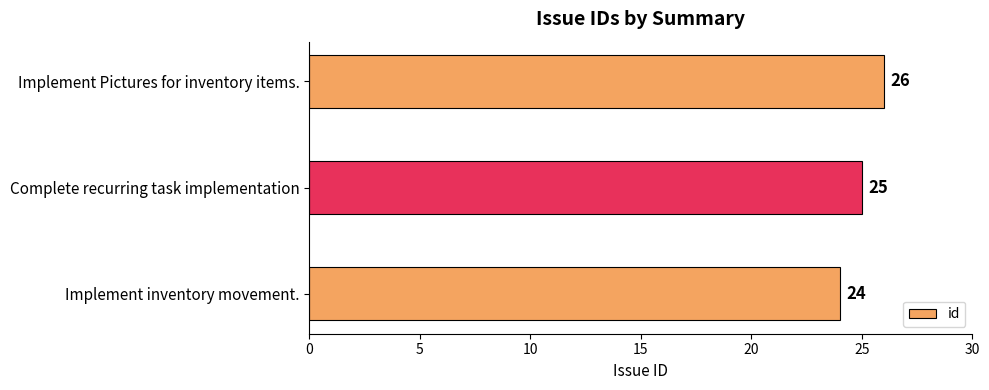

The value at Implement Pictures for inventory items. is 15. True or false?

False